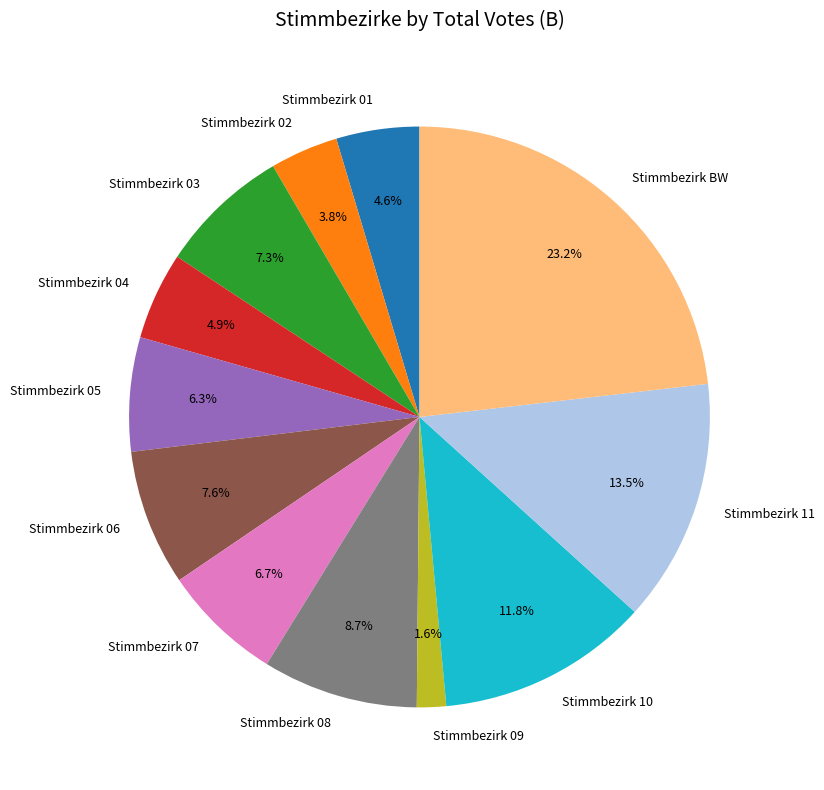

Is the sum of Stimmbezirk 05 and Stimmbezirk 01 greater than half?

No